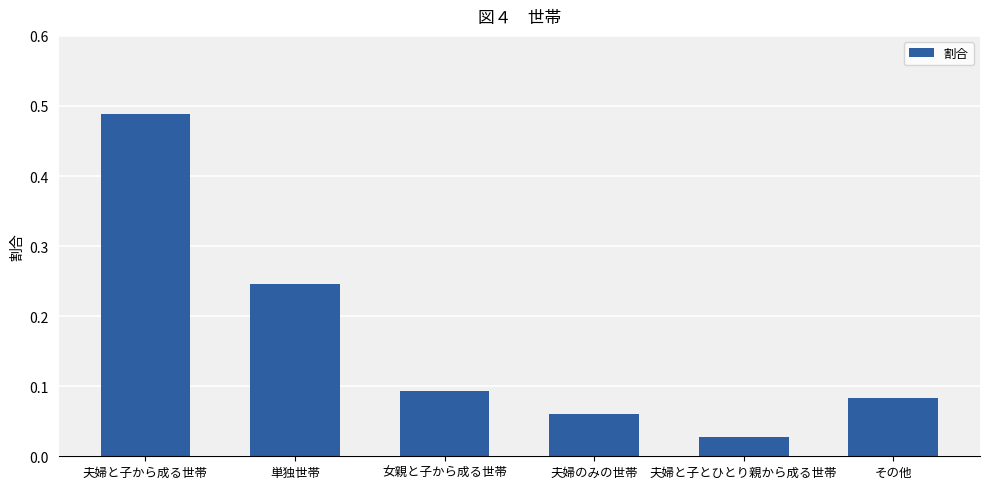

What is the label of the 6th bar from the left?

その他